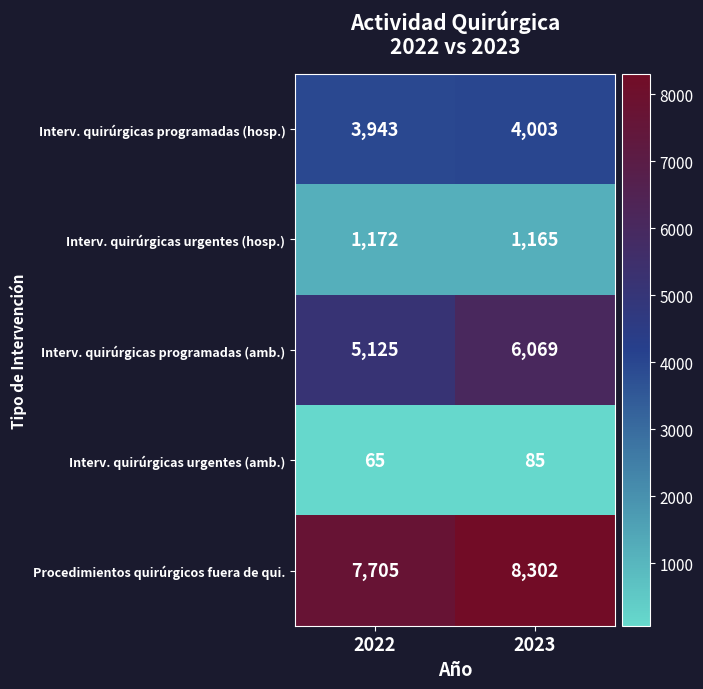

True or false: Interv. quirúrgicas urgentes (amb.) has a value of 65 at 2022.

True